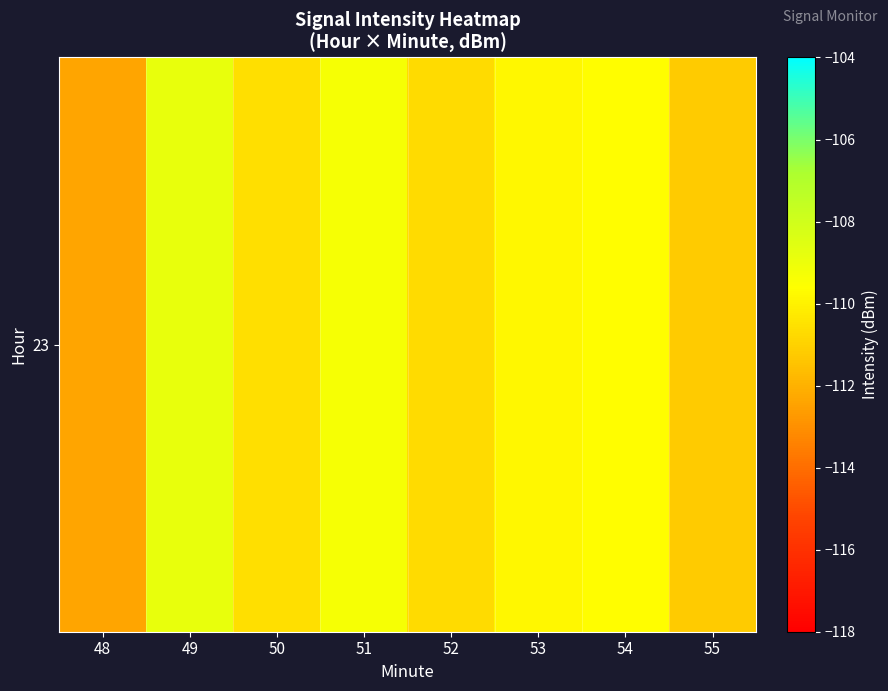

At which category does the chart reach its peak across all series?

49